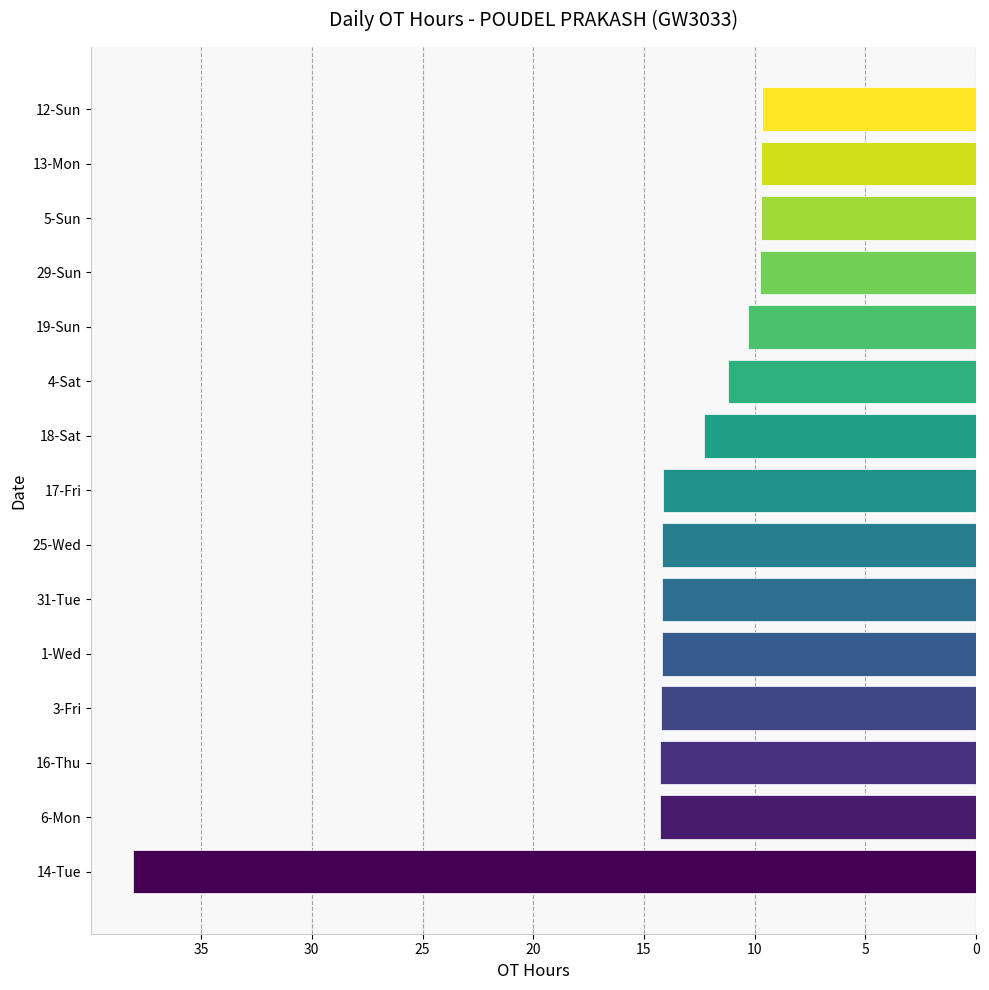

Which category has the highest value across all series?

14-Tue